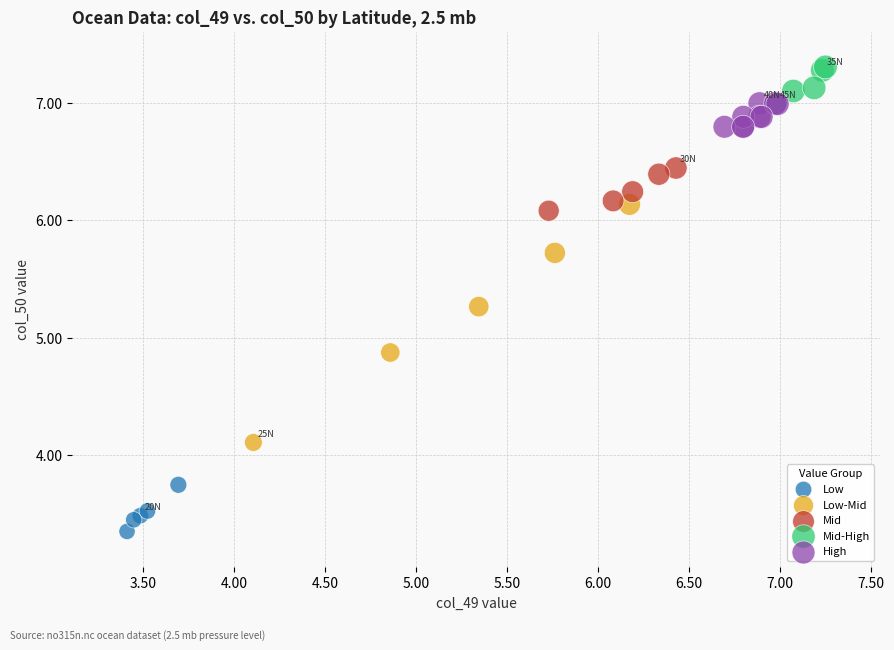

Which series contains the lowest Y value?

Low